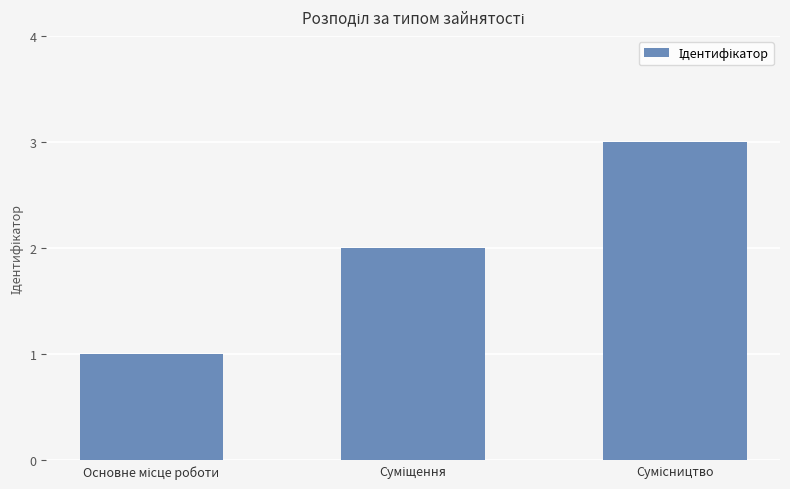

What is the greatest value displayed?

3